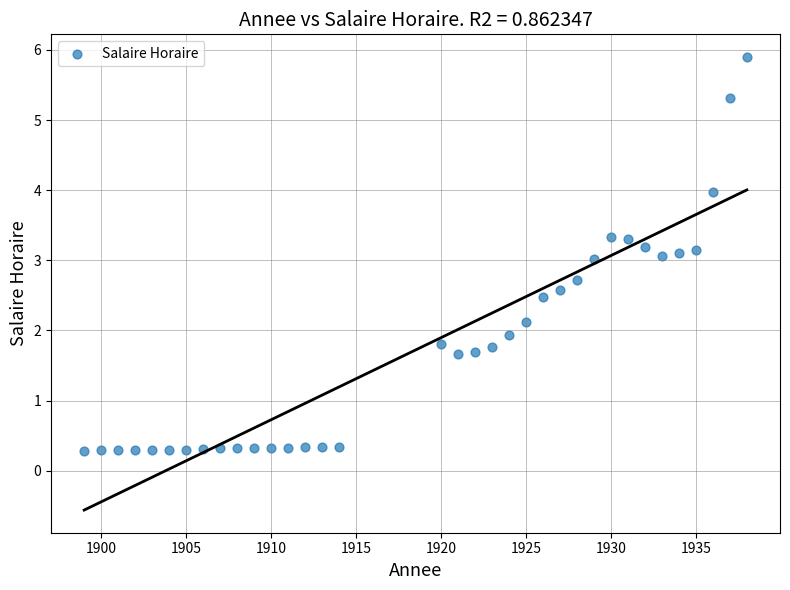

What is the range of X values (max minus min)?

39.0